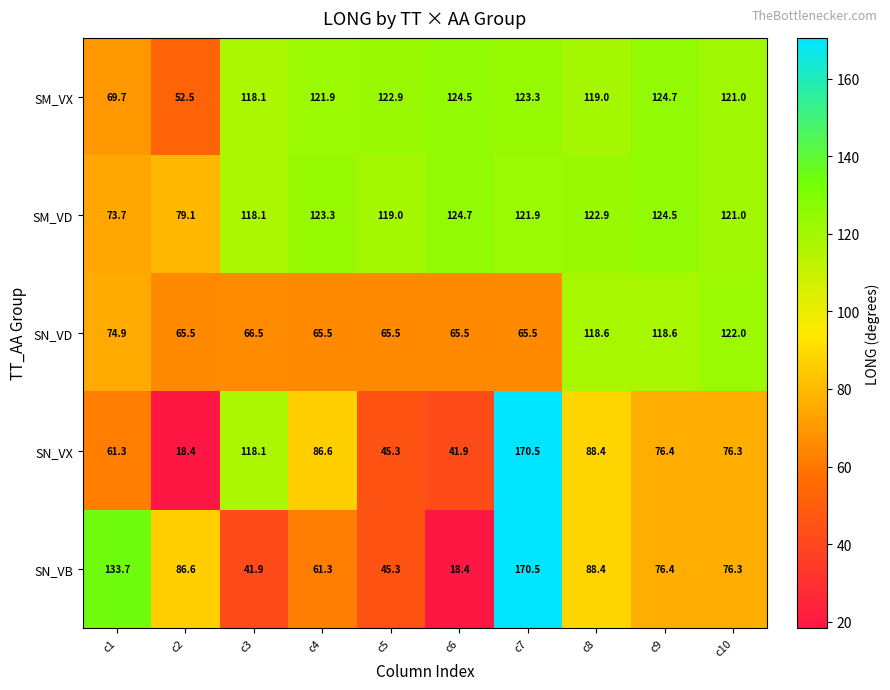

At which category is the sum across all series the highest?

c7